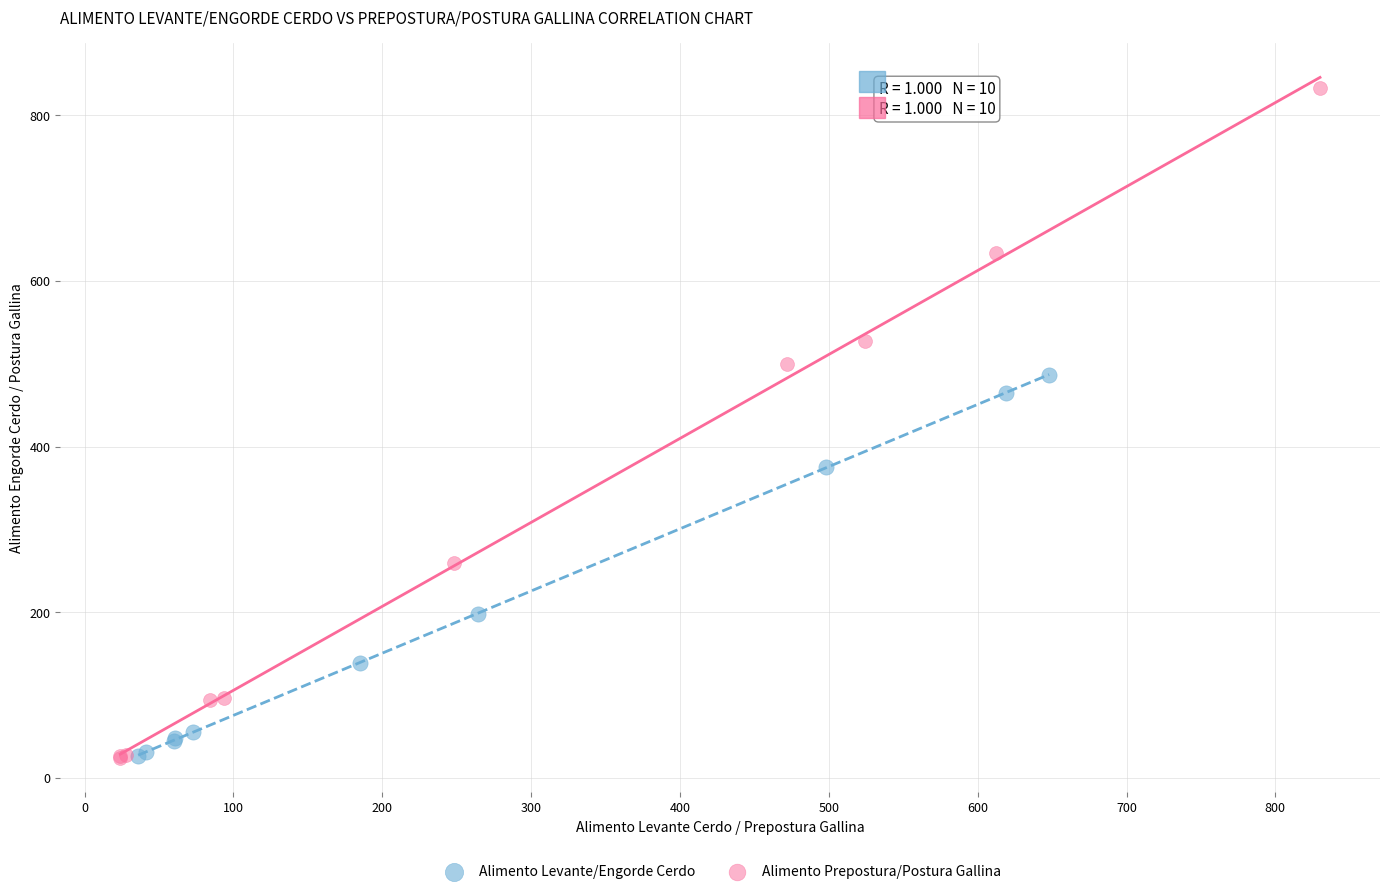

Which series has the largest Y range (max minus min)?

Alimento Prepostura/Postura Gallina